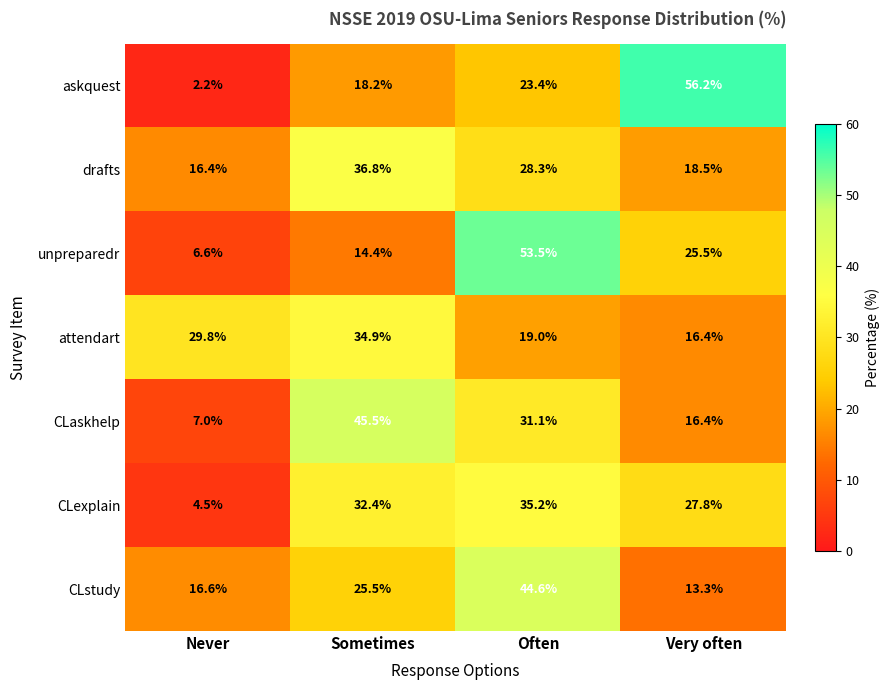

What is the total value across all series at Often?

235.1